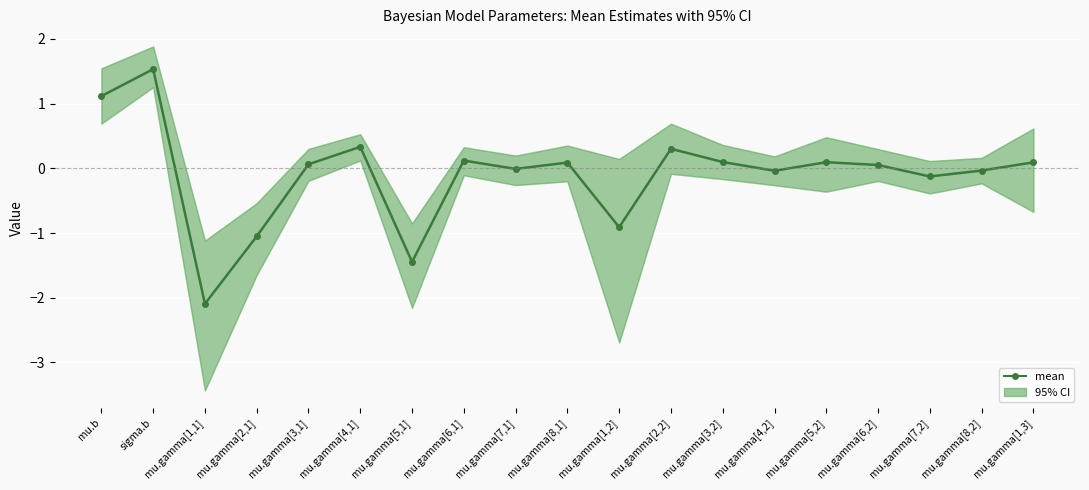

What is the label of the 18th point from the left?

mu.gamma[8,2]